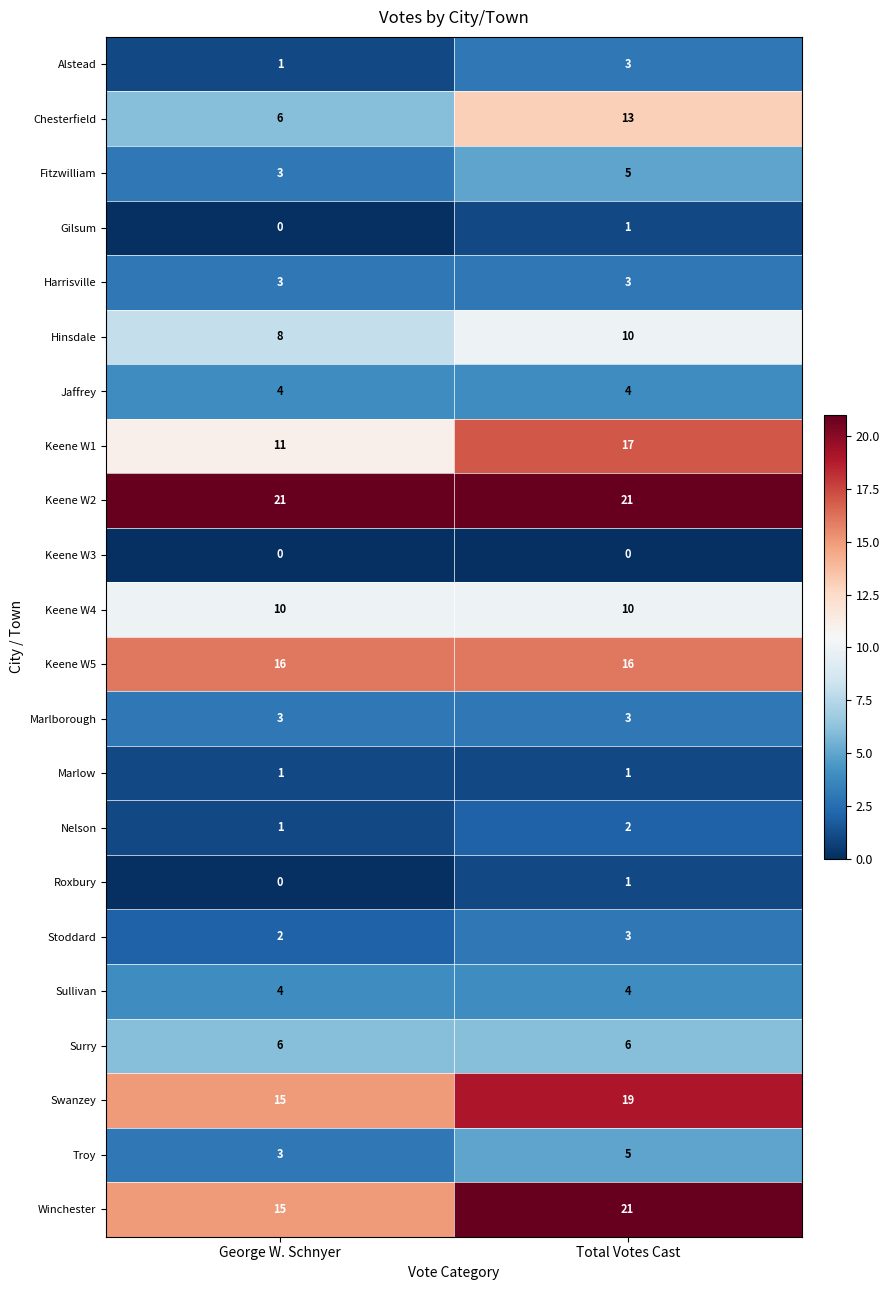

Which series has the largest total across all categories?

Keene W2